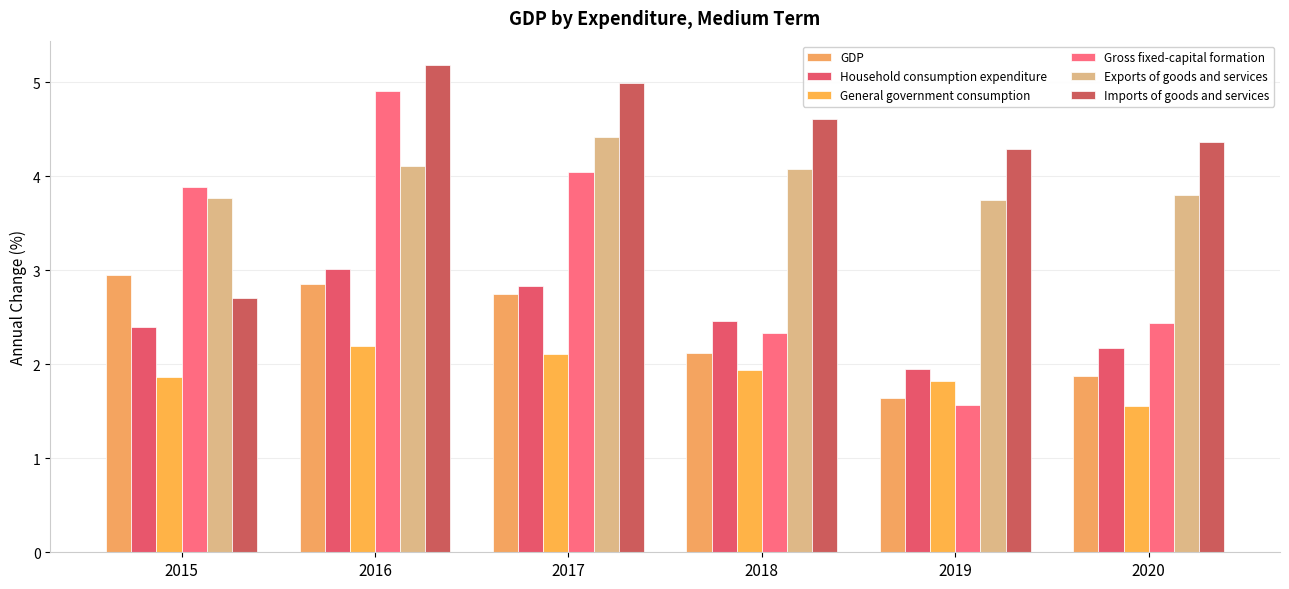

Rank the categories by GDP value from highest to lowest.

2015, 2016, 2017, 2018, 2020, 2019